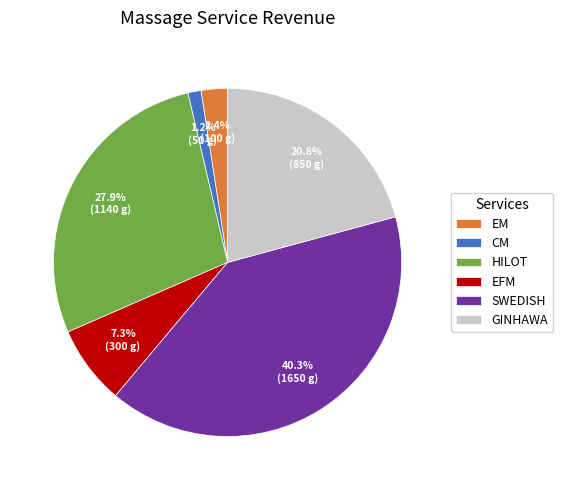

Count the number of slices in the pie.

6